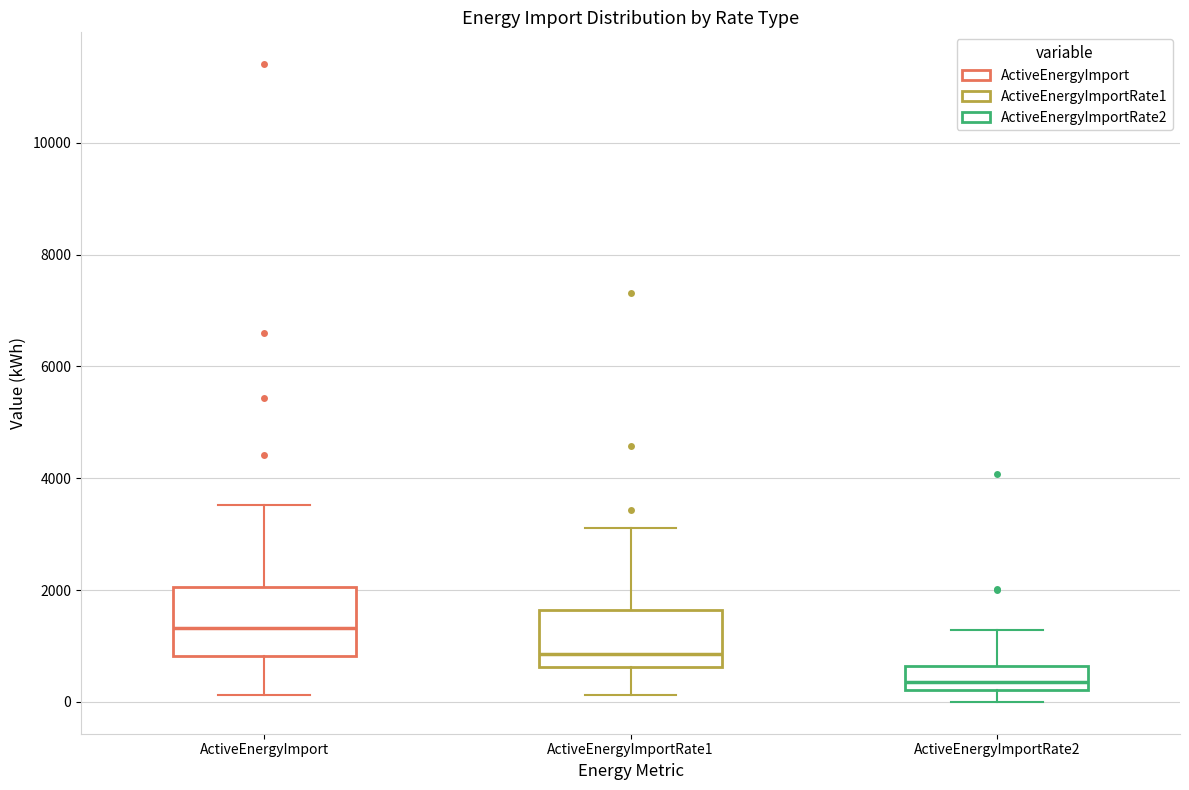

Where does the median line of the box for ActiveEnergyImportRate2 sit on the y-axis? The values are not printed on the chart, so give them approximately, as read against the axis.

400